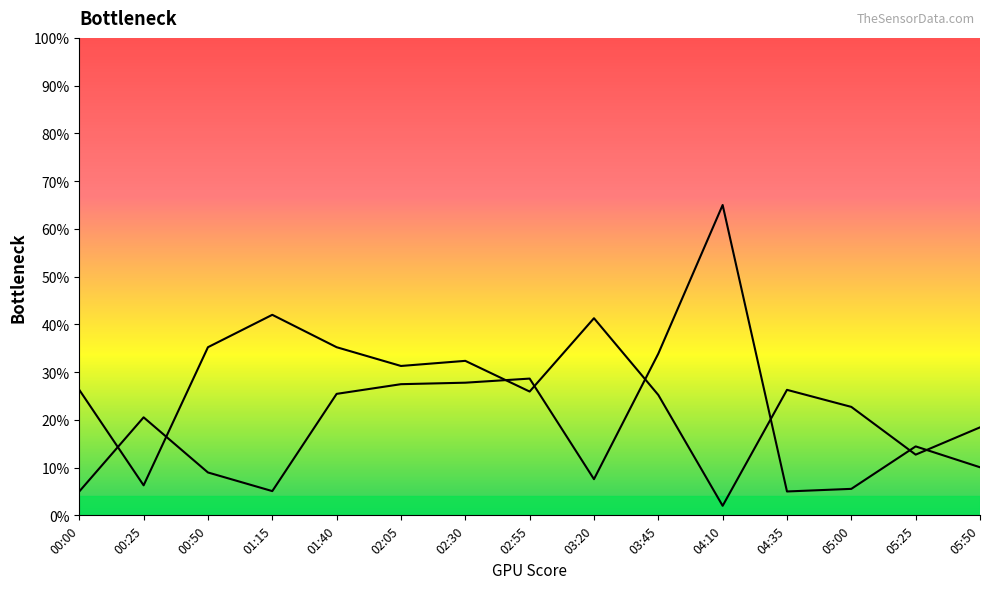

How many categories are shown in the chart?

15